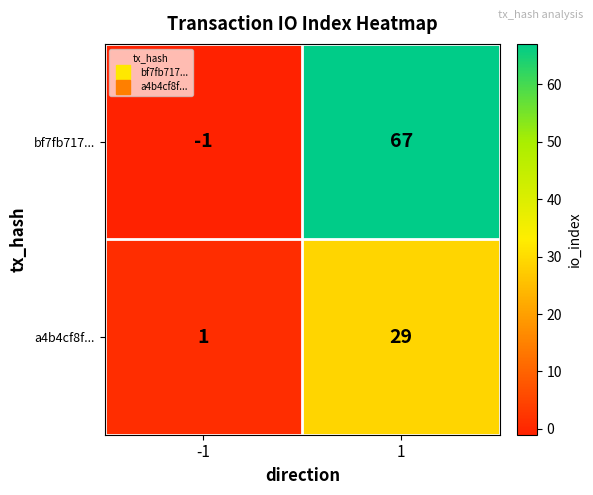

What is the spread (max minus min) of values at -1?

2